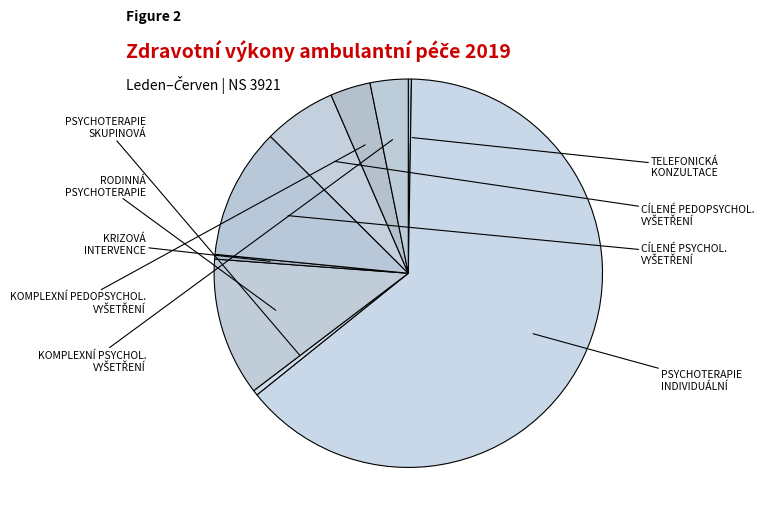

Which slice is the smallest?

TELEFONICKÁ KONZULTACE